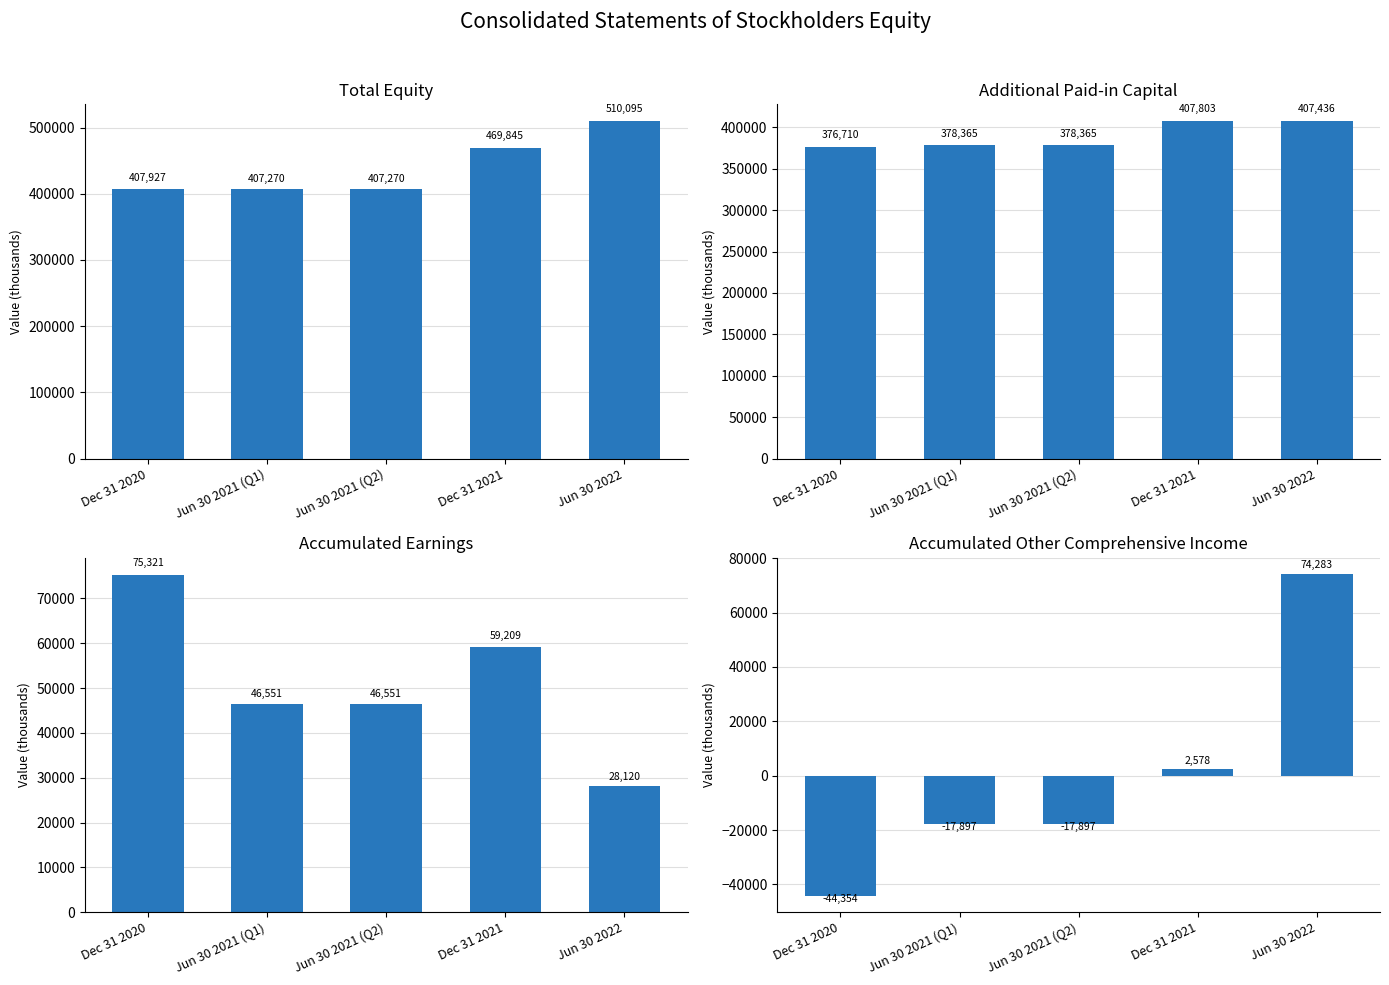

Reading left to right, transcribe all the data shown in this chart.

Total: Dec 31 2020=407927	Jun 30 2021 (Q1)=407270	Jun 30 2021 (Q2)=407270	Dec 31 2021=469845	Jun 30 2022=510095
Additional Paid-in Capital: Dec 31 2020=376710	Jun 30 2021 (Q1)=378365	Jun 30 2021 (Q2)=378365	Dec 31 2021=407803	Jun 30 2022=407436
Accumulated Earnings: Dec 31 2020=75321	Jun 30 2021 (Q1)=46551	Jun 30 2021 (Q2)=46551	Dec 31 2021=59209	Jun 30 2022=28120
Accumulated Other Comprehensive Income: Dec 31 2020=-44354	Jun 30 2021 (Q1)=-17897	Jun 30 2021 (Q2)=-17897	Dec 31 2021=2578	Jun 30 2022=74283